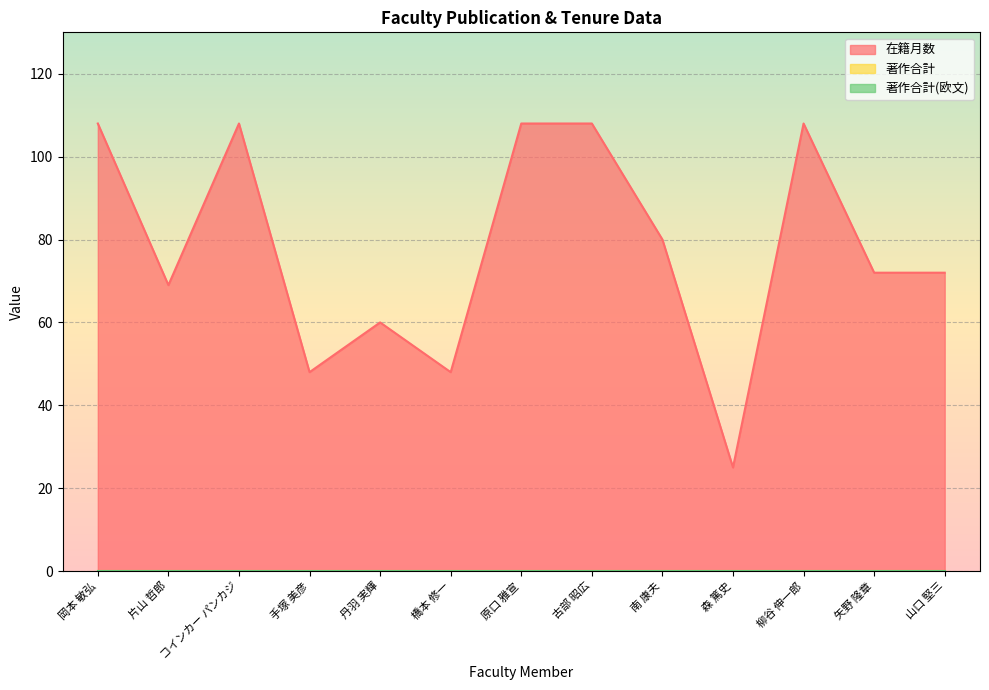

Where is 著作合計(欧文) nearest to the value 0?

岡本 敏弘